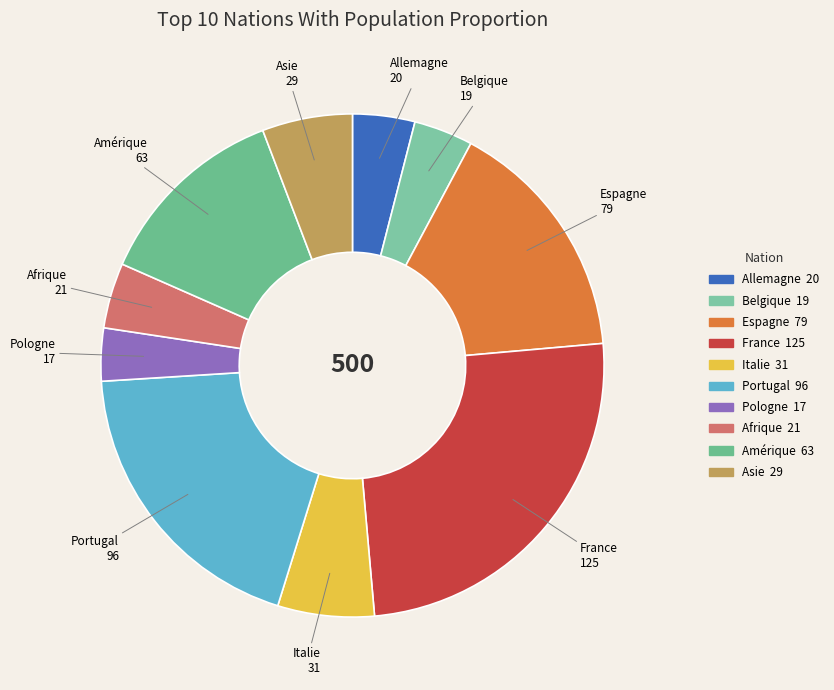

Which category has the biggest portion of the pie?

France